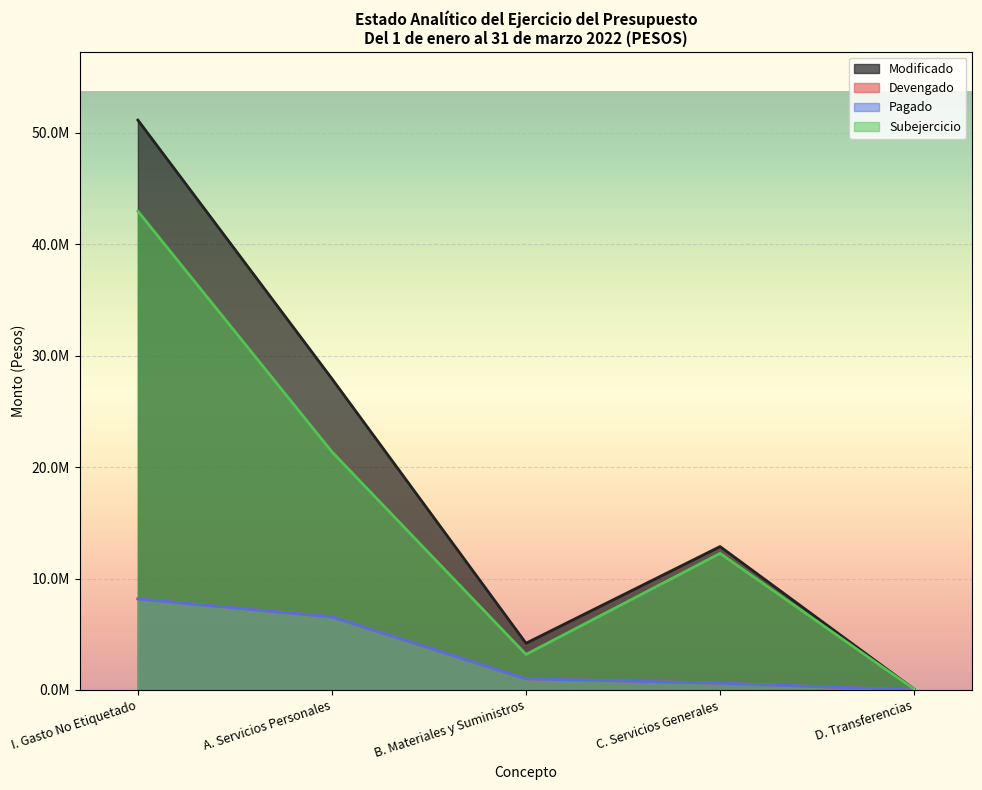

True or false: Devengado and Modificado intersect in this chart.

False